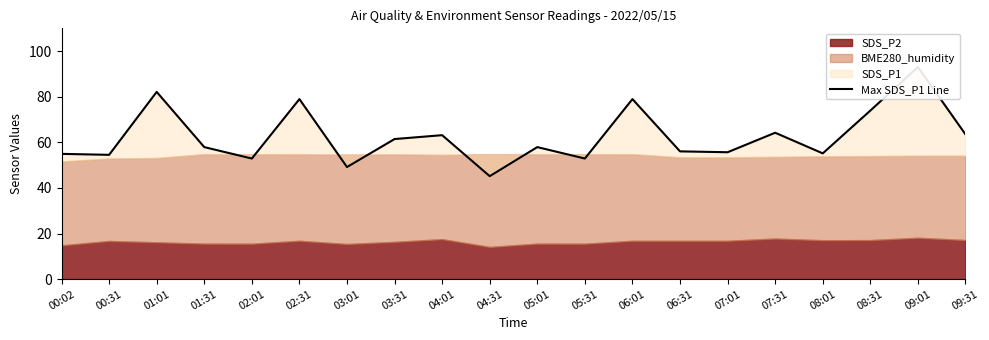

How many values exceed 57?

11